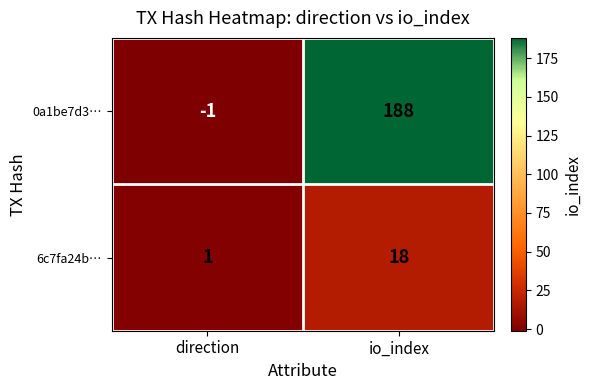

Is it true that 6c7fa24b… equals 1 at direction?

True